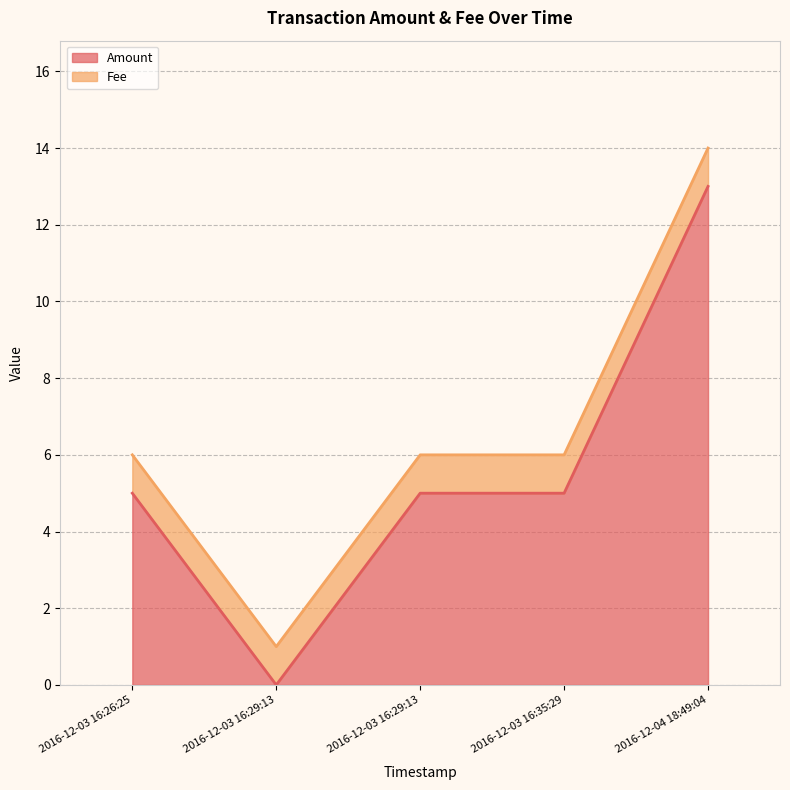

What is the value of the Amount point at the 4th from the left?

5